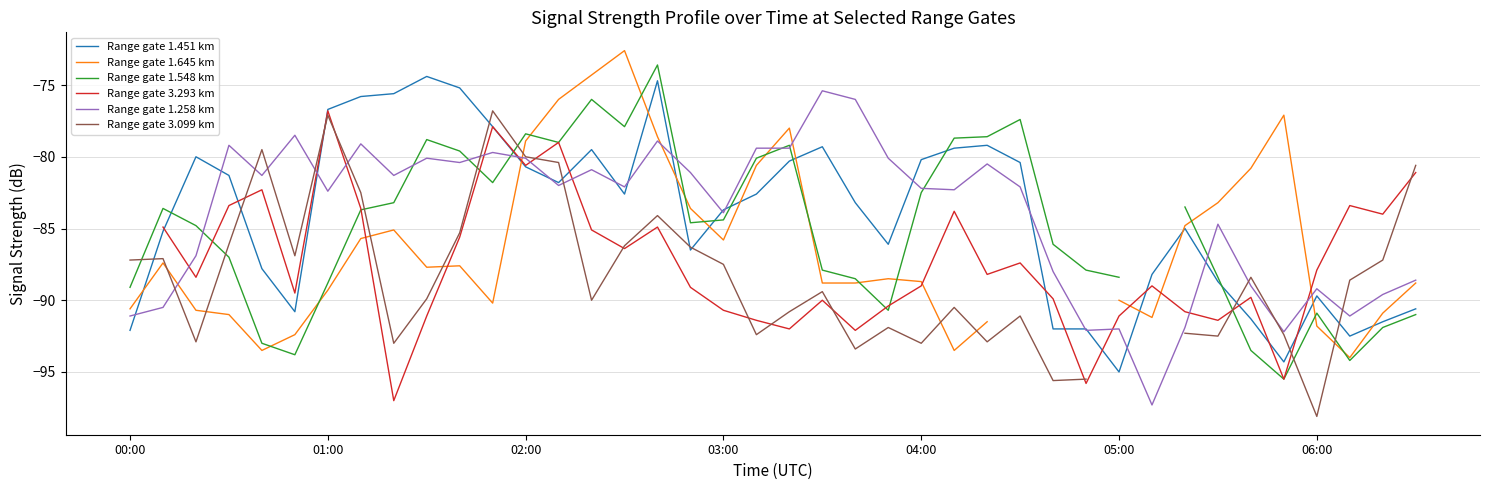

What is the highest value of the Range gate 1.451 km series?

-74.4